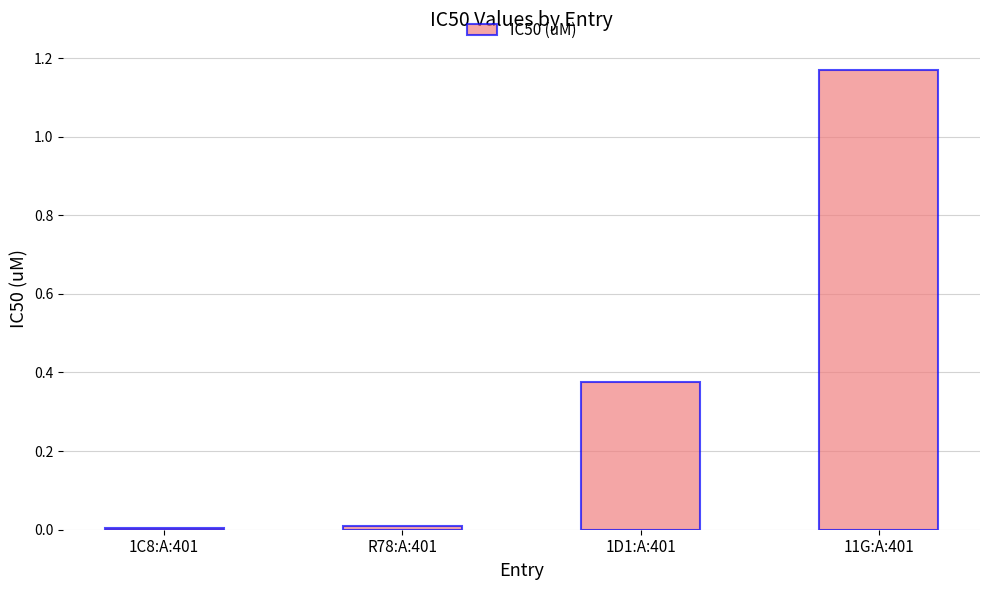

The chart shows a value of 0.0 at R78:A:401. True or false?

True